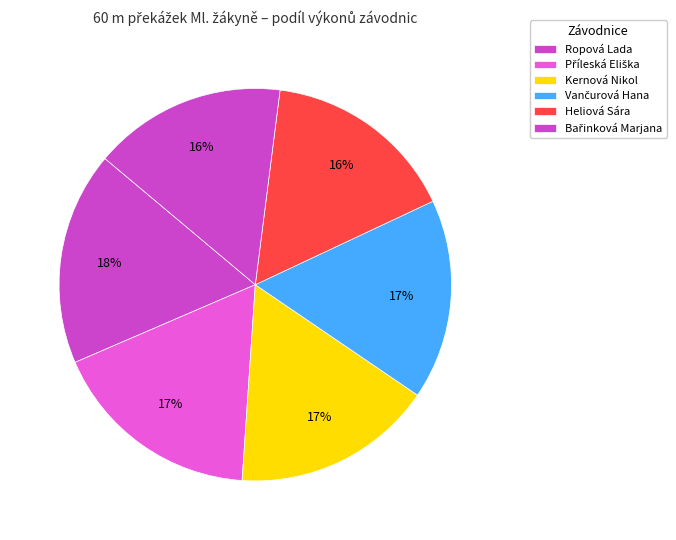

How many segments does this pie chart have?

6